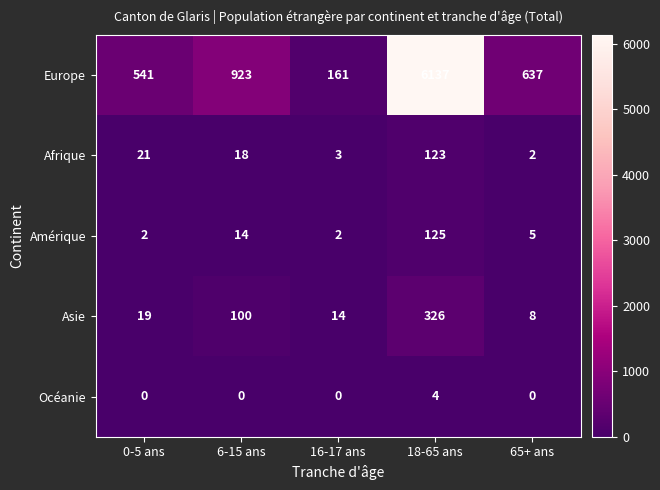

Which category has the highest value in the Océanie series?

18-65 ans